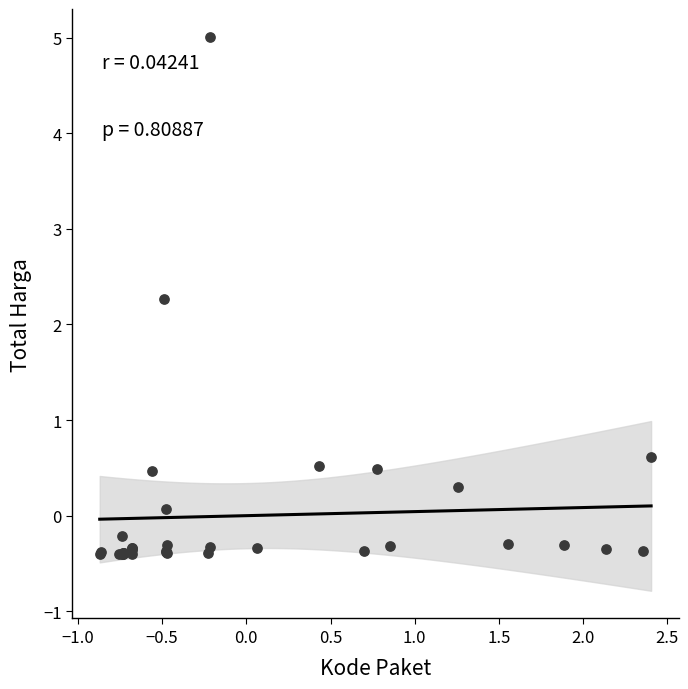

What Y value in the scatter plot is closest to 2?

2.3